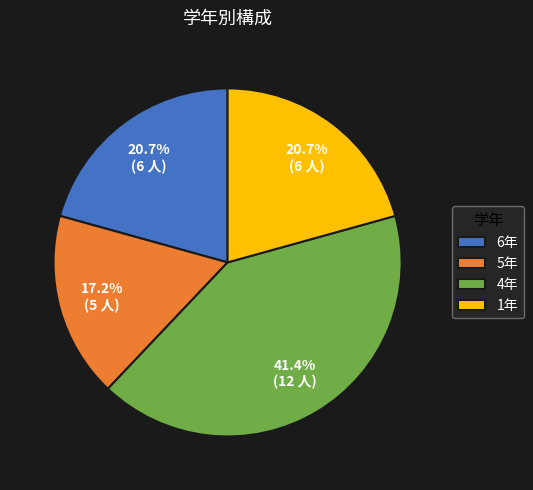

Combined, do 1年 and 4年 account for over 50%?

Yes